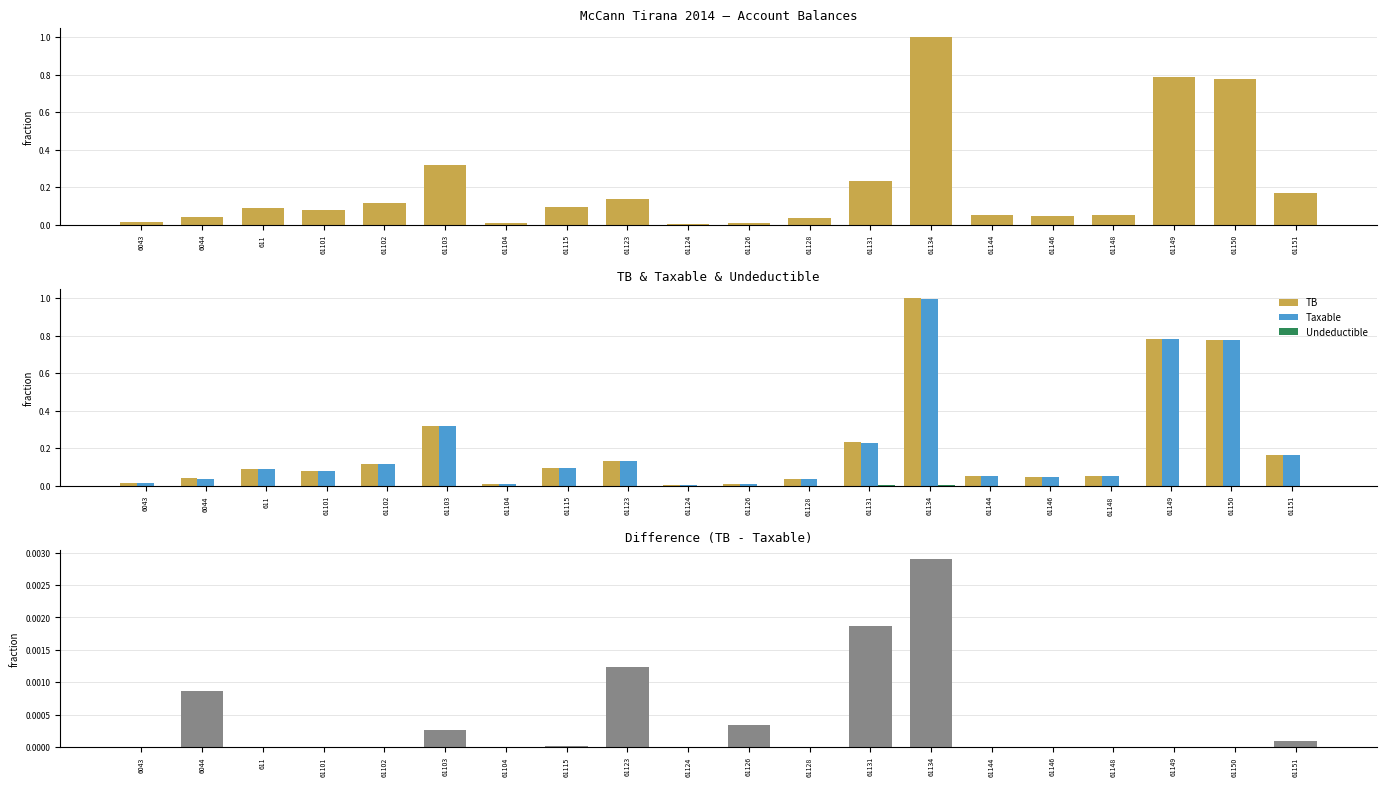

What is the difference between the second highest and second lowest values in the Taxable series?

0.8